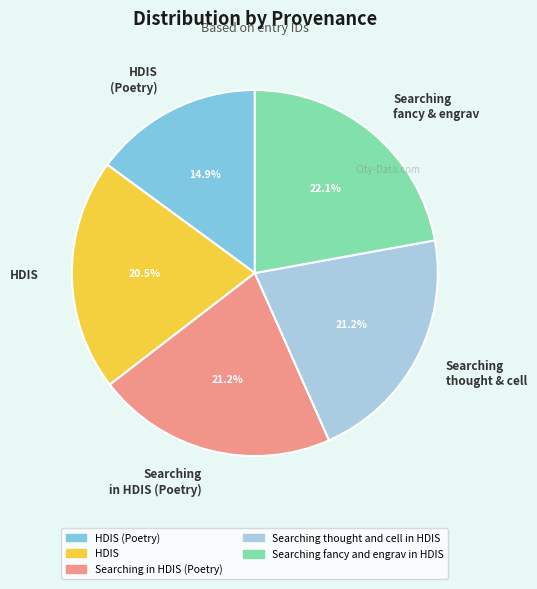

Is Searching in HDIS (Poetry) the majority of the pie?

No